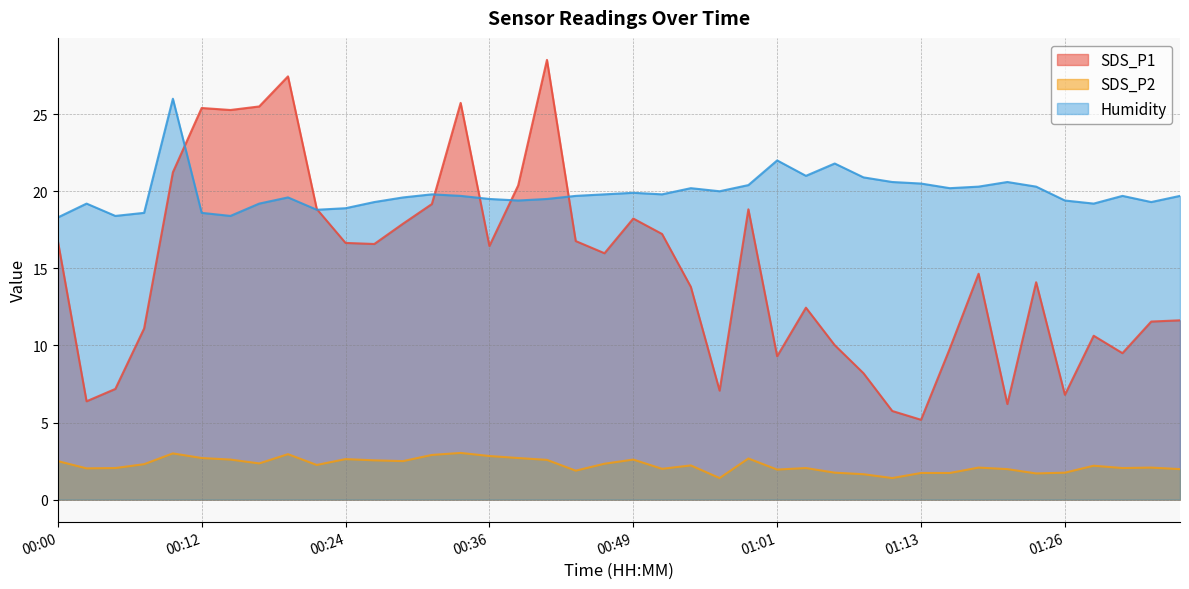

How many interior local peaks does the Humidity series have?

10